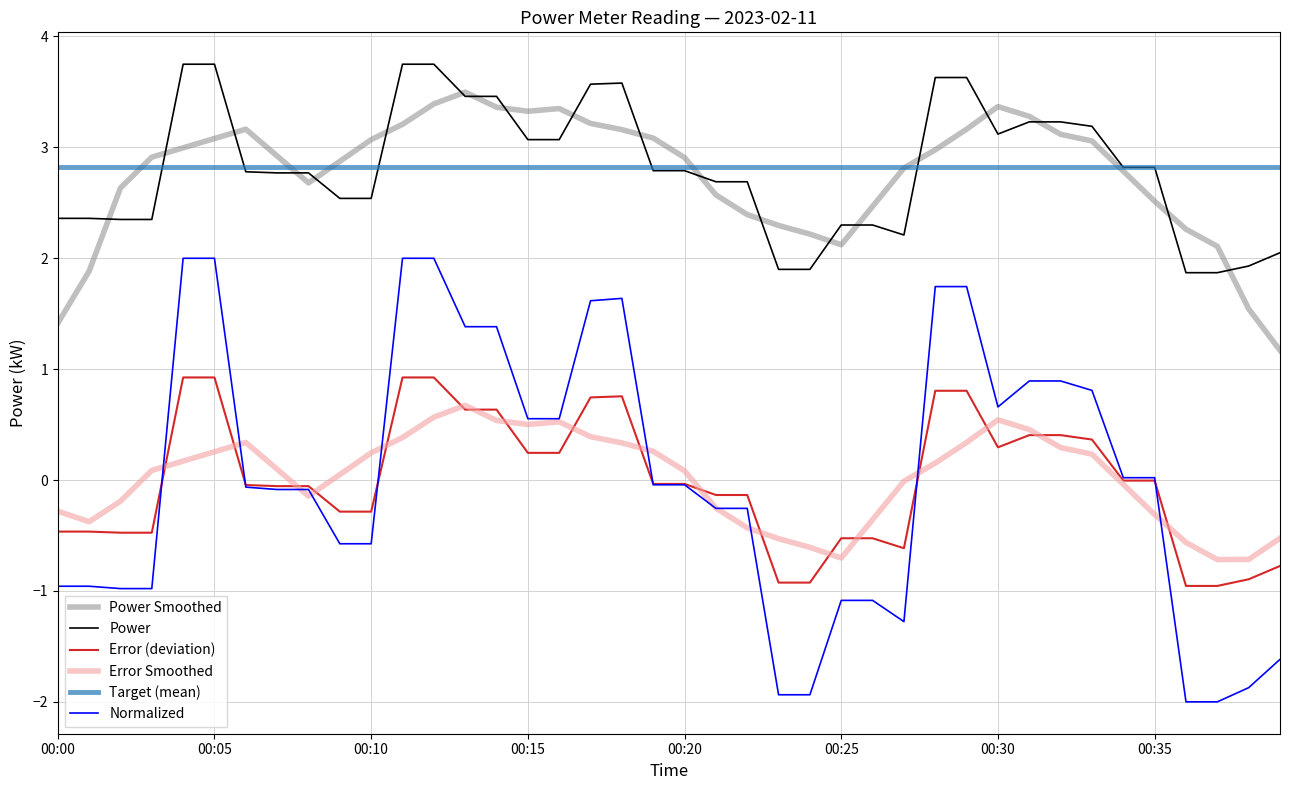

What are all the series names shown in the legend?

Power Smoothed, Power, Error (deviation), Error Smoothed, Target (mean), Normalized